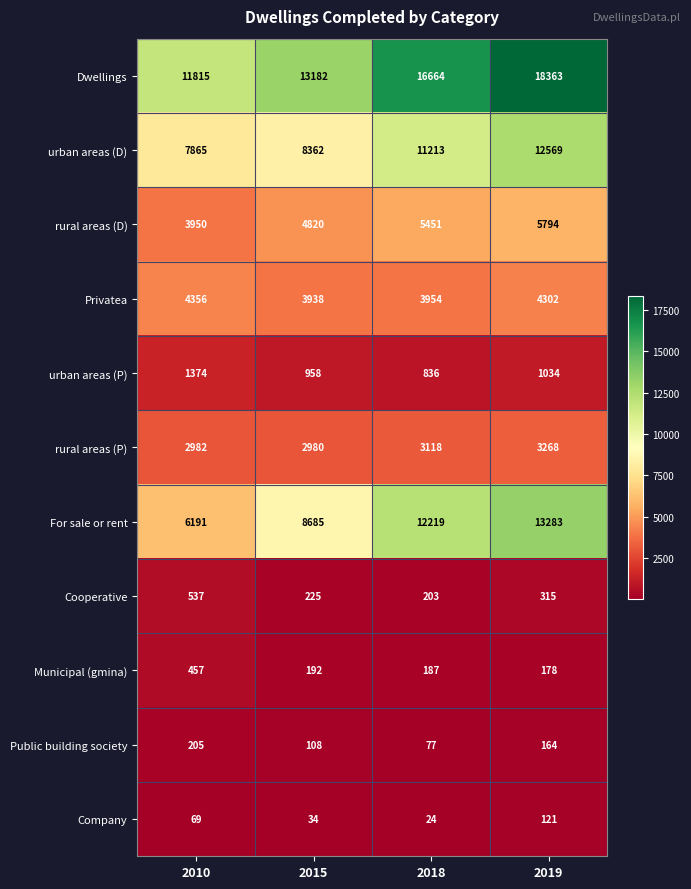

What value does the Company series have at 2010, to the nearest 10?

70